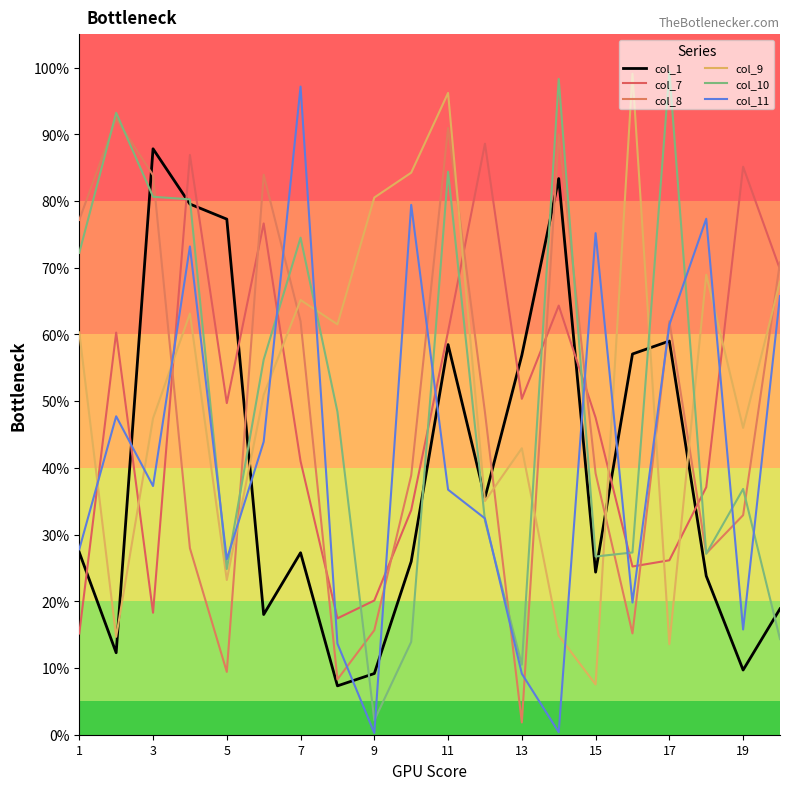

Which series has the largest total across all categories?

col_9